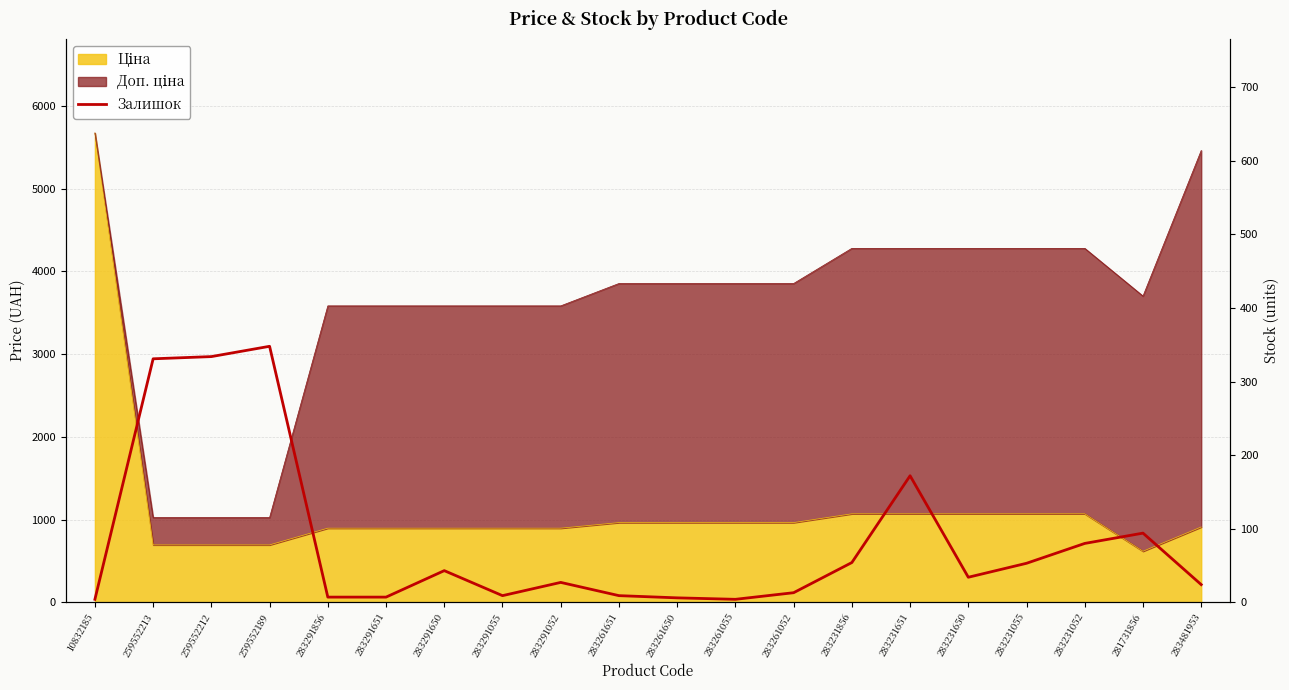

List the labels in order of value, largest first.

259552189, 259552212, 259552213, 283231651, 281731856, 283231052, 283231856, 283231055, 283291650, 283231650, 283291052, 283481953, 283261052, 283291055, 283261651, 283291856, 283291651, 283261650, 10832185, 283261055